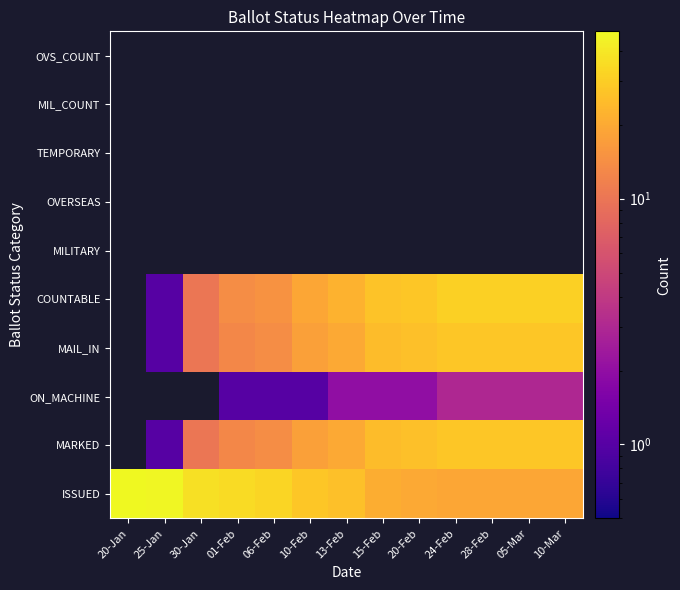

Which has a higher value, 24-Feb or 01-Feb?

01-Feb